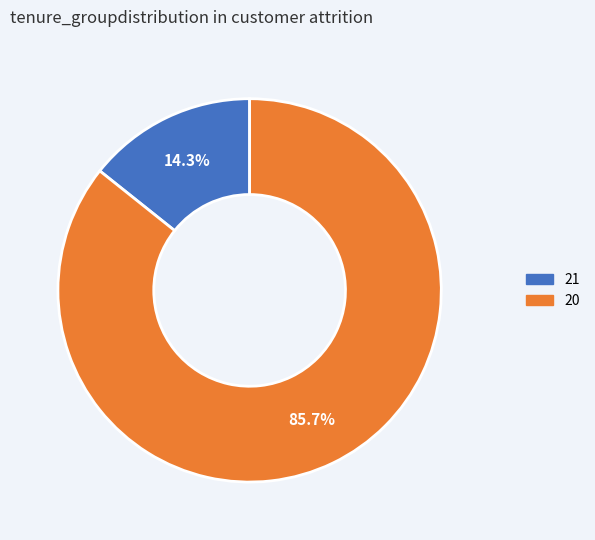

Combined, do 21 and 20 account for over 50%?

Yes